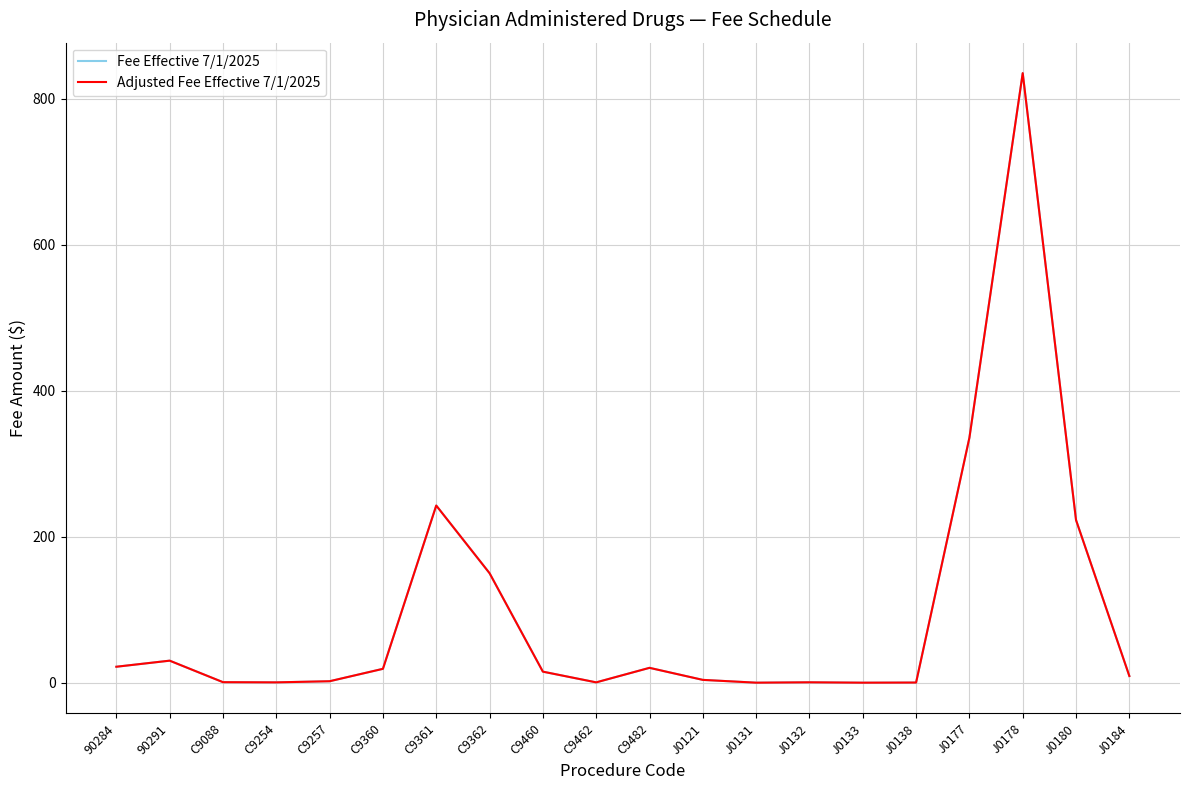

Does the chart have visible grid lines?

Yes